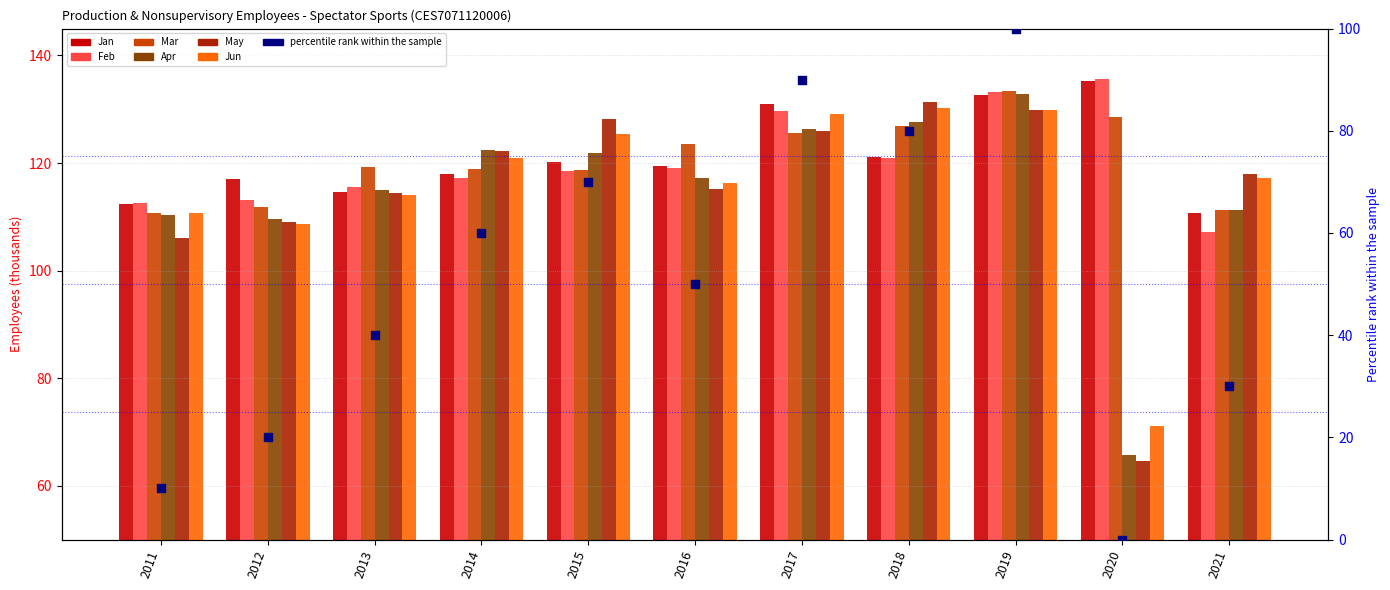

What is the total value across all series at 2020?

600.8